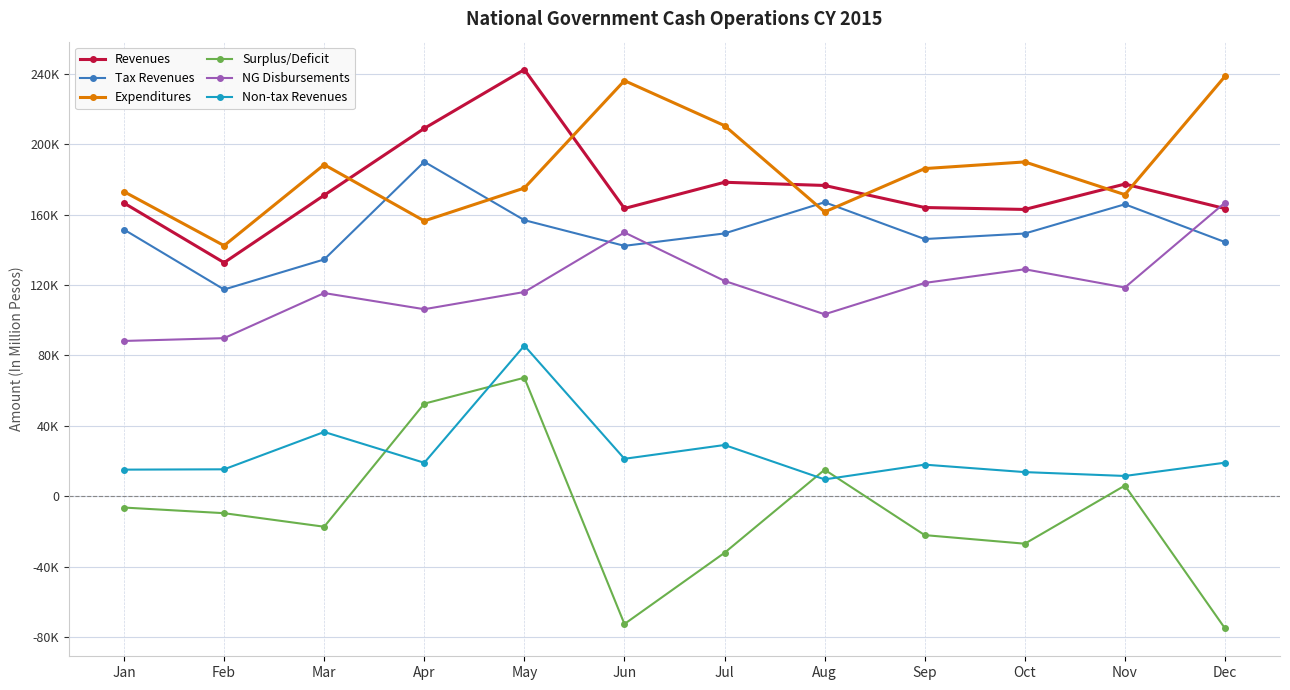

True or false: Non-tax Revenues has a value of 21251 at Jun.

True